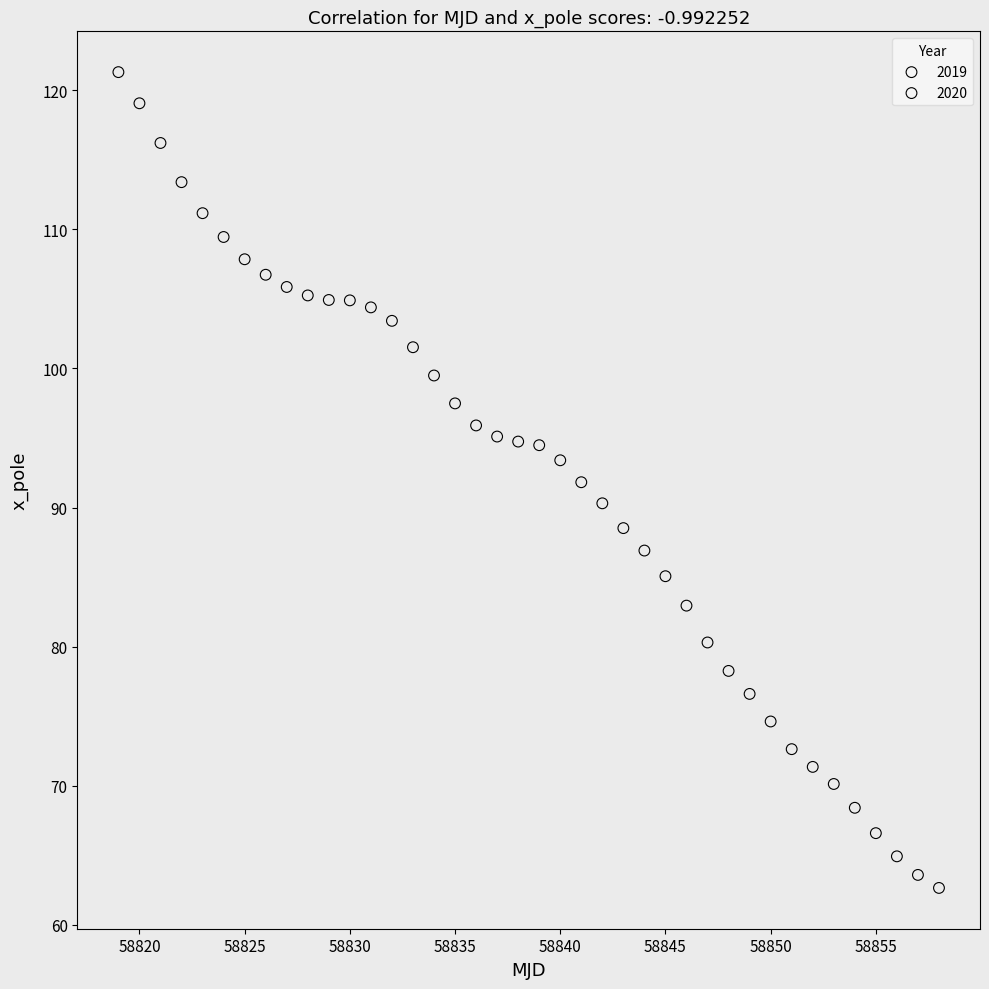

Which series has the widest spread of Y values?

2019